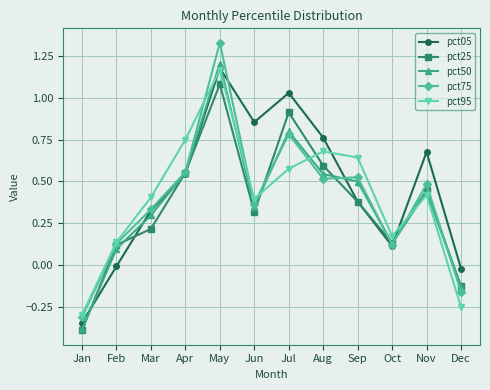

Which series has the largest range (max minus min)?

pct75